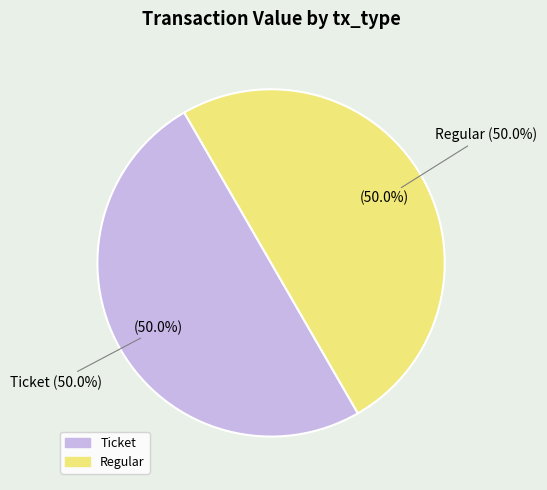

Count the number of slices in the pie.

2